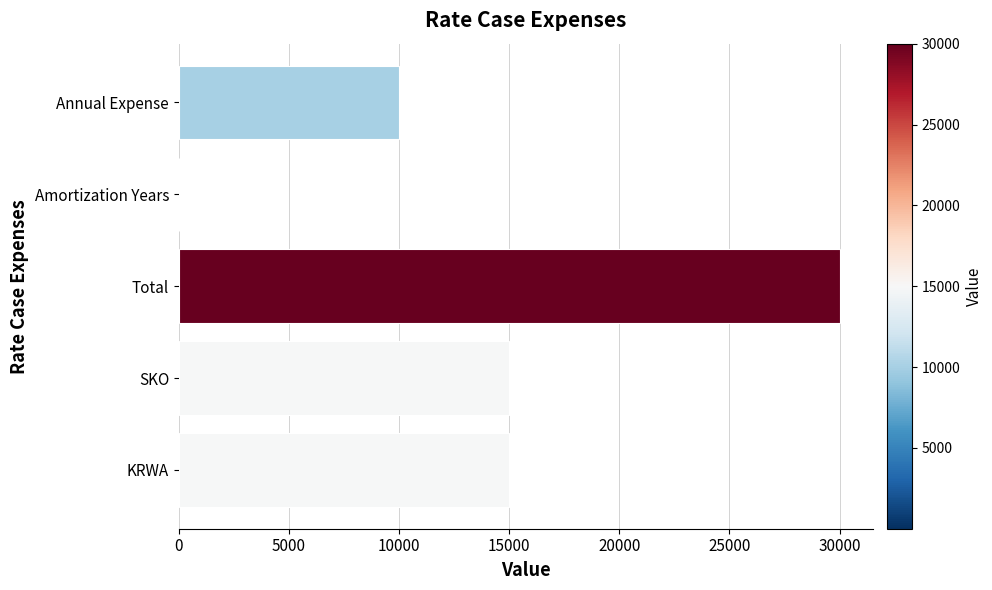

How many categories are shown in the chart?

5